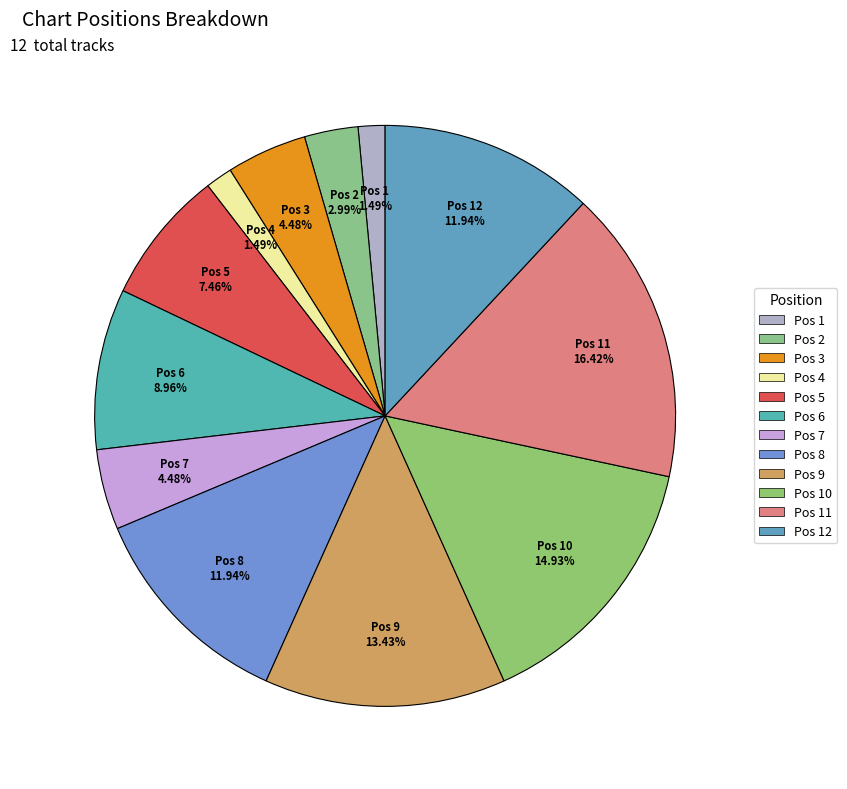

Count the number of slices in the pie.

12